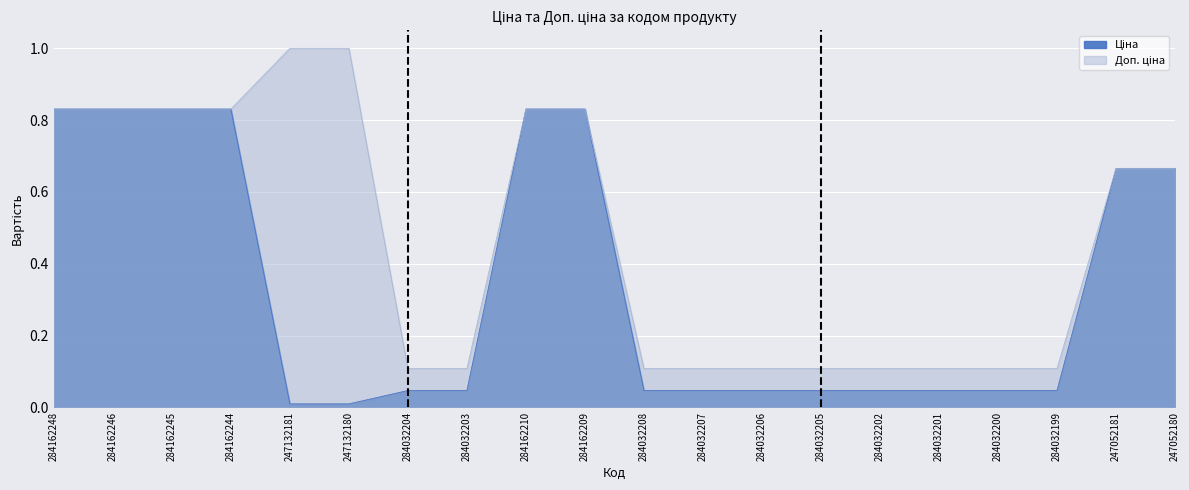

Which category has the lowest value across all series?

247132181